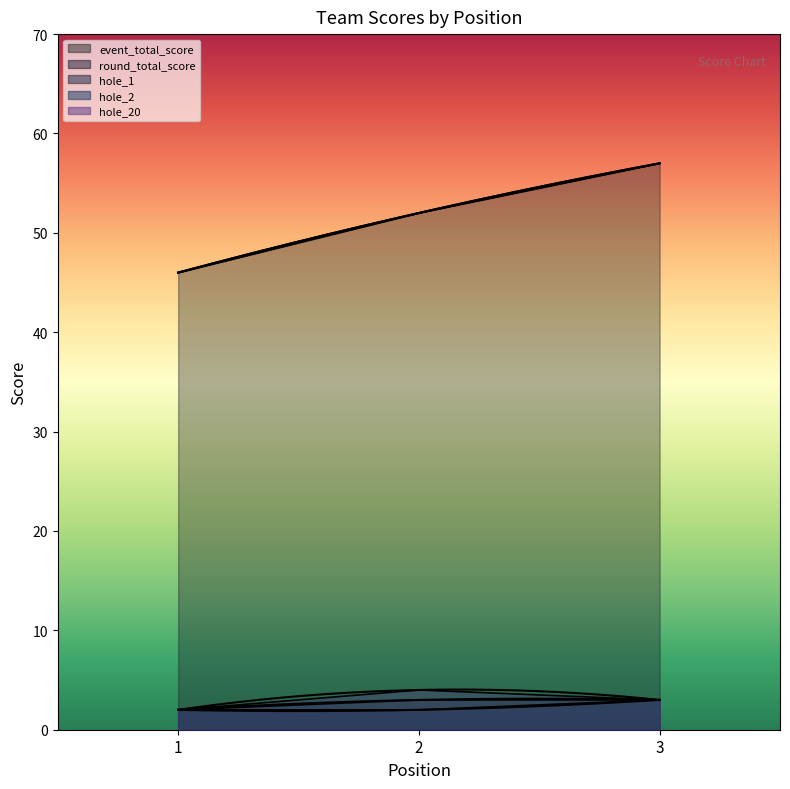

Where is hole_20 nearest to the value 3?

3